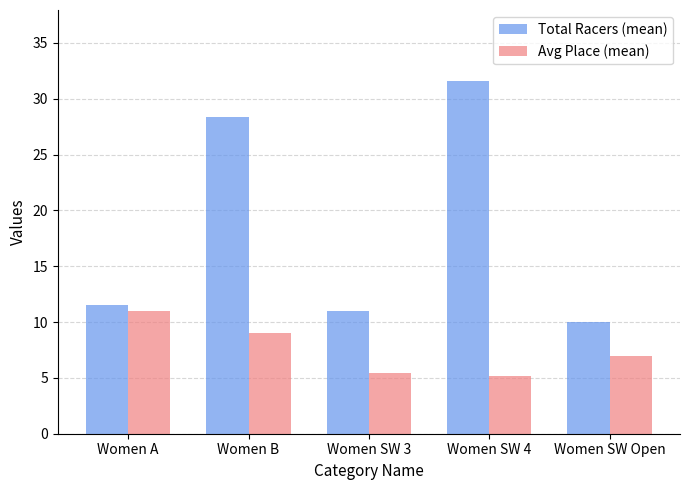

Is it true that Avg Place (mean) equals 5.4 at Women SW 3?

True